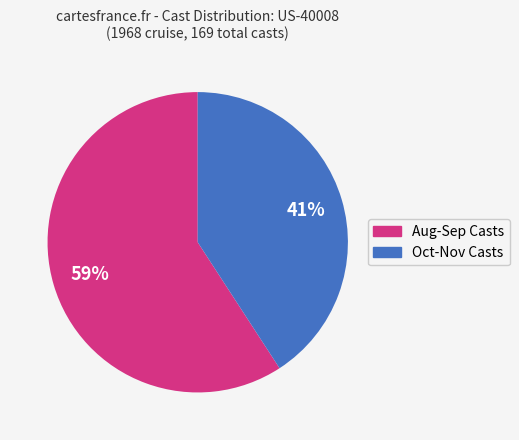

To the nearest percent, what is the average slice percentage?

50%